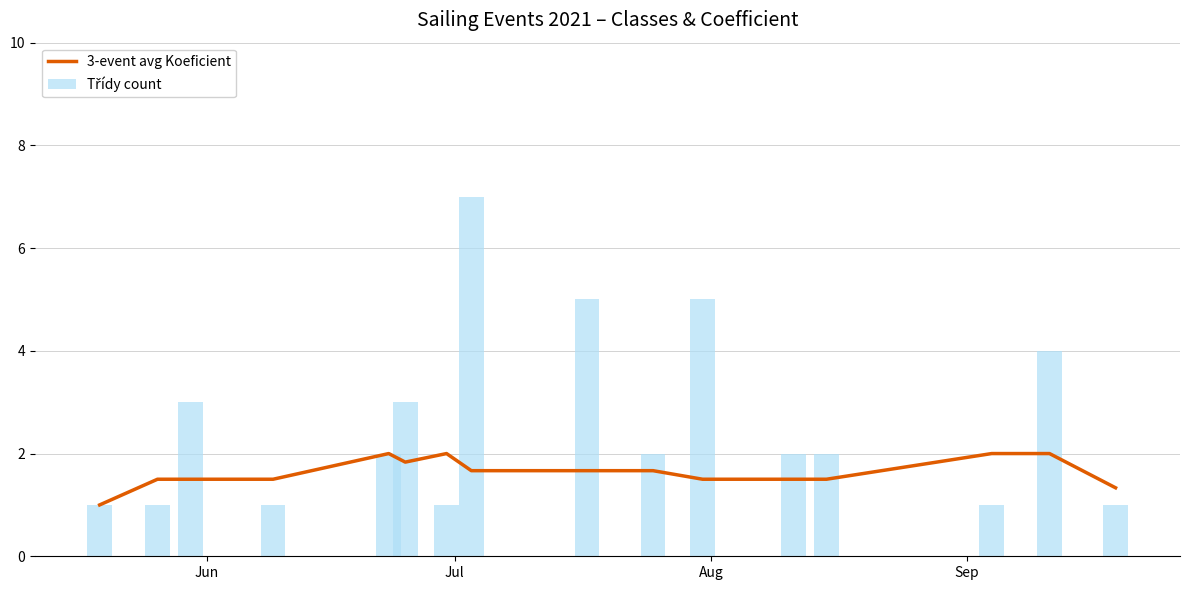

What is the maximum value for 3-event avg Koeficient?

2.0